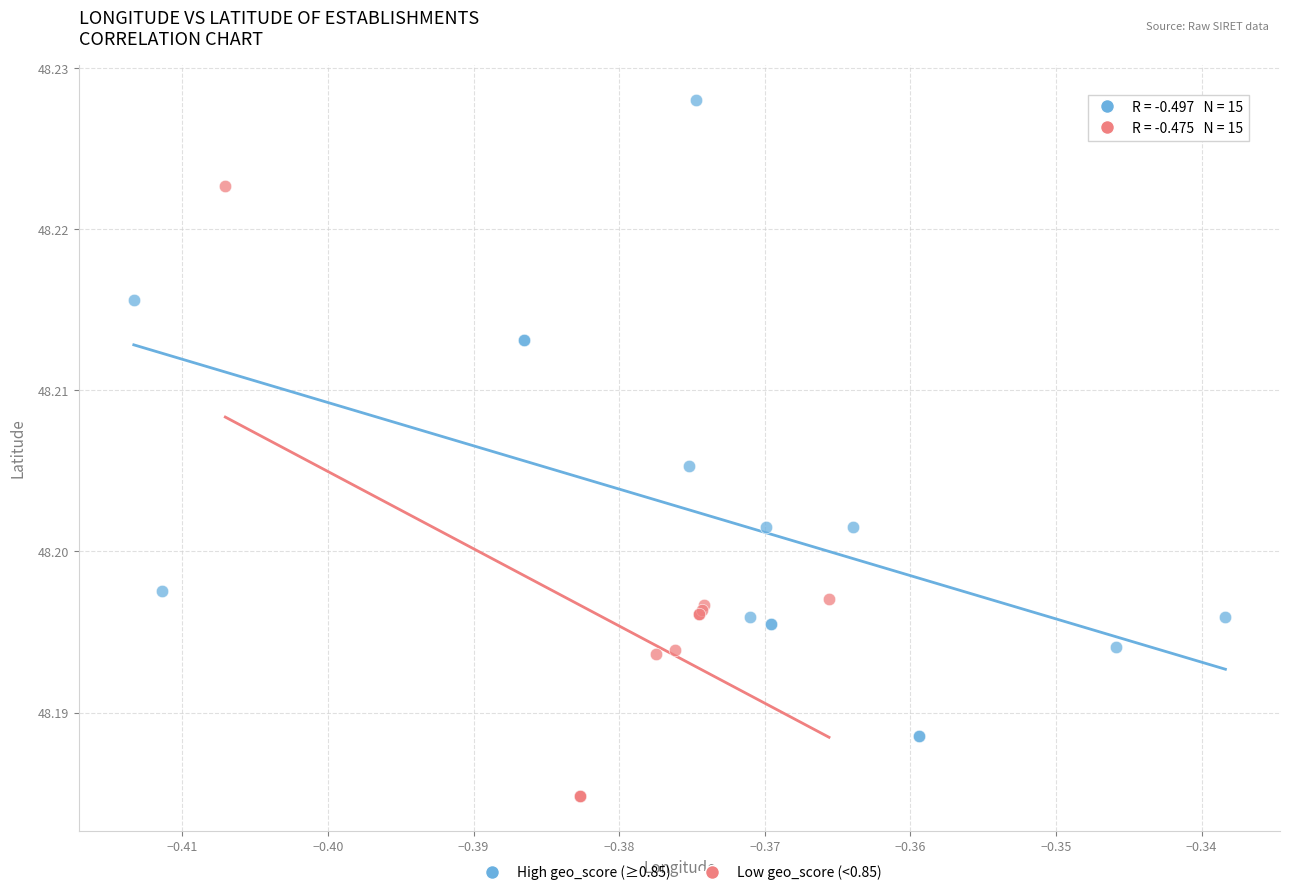

Which series contains the highest Y value?

High geo_score (≥0.85)